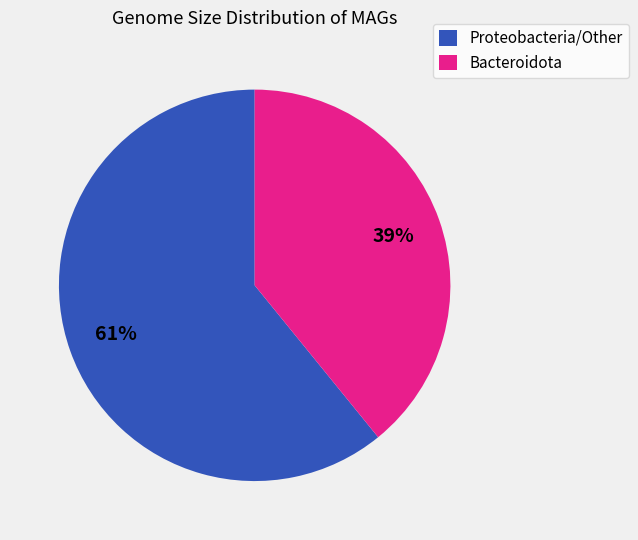

Does any single category account for the majority?

Yes